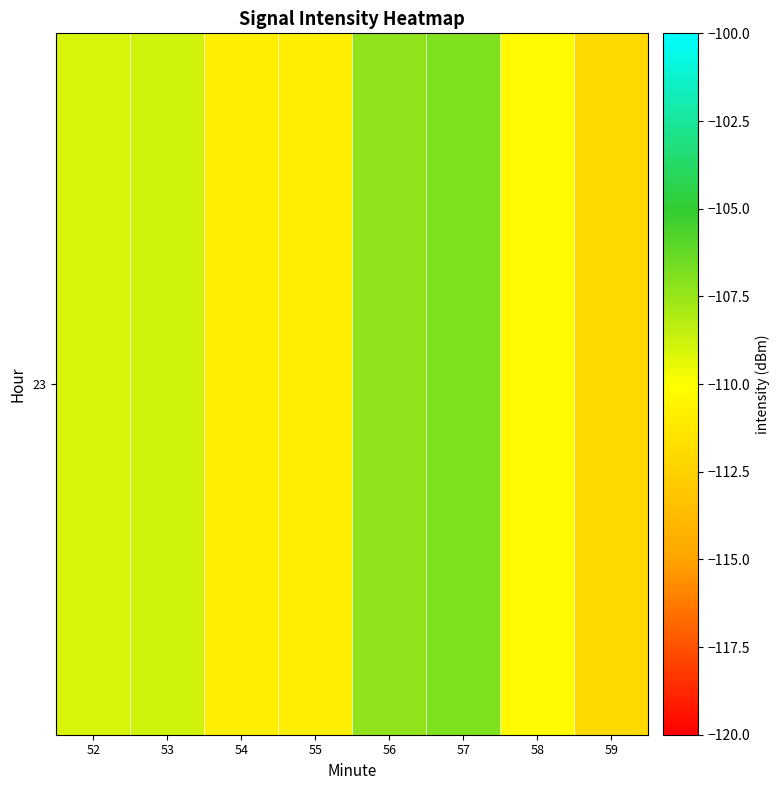

Rank the categories by value from highest to lowest.

57, 56, 53, 52, 58, 55, 54, 59